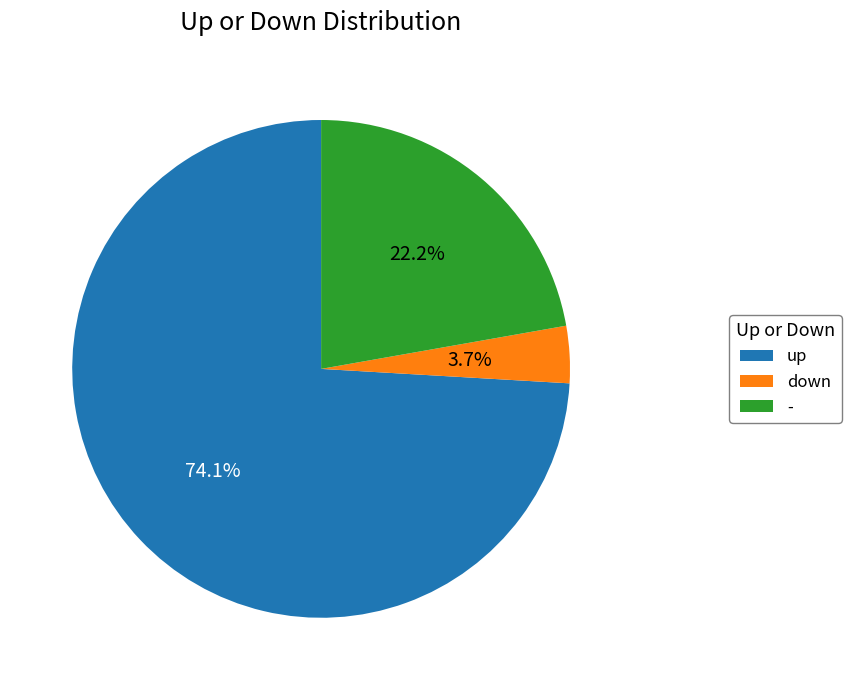

The - slice represents 28% of the pie. True or false?

False